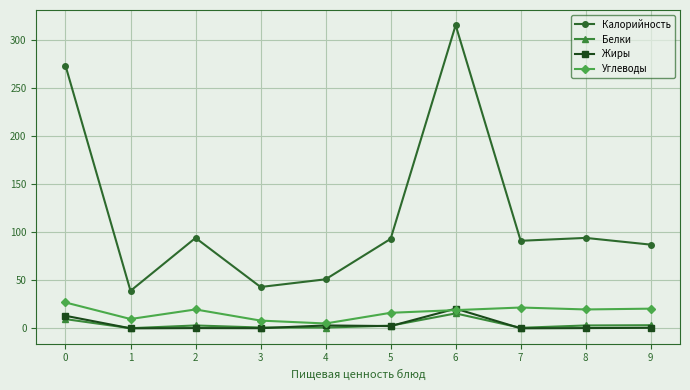

True or false: Калорийность has more than 1 points higher than both neighbors.

True